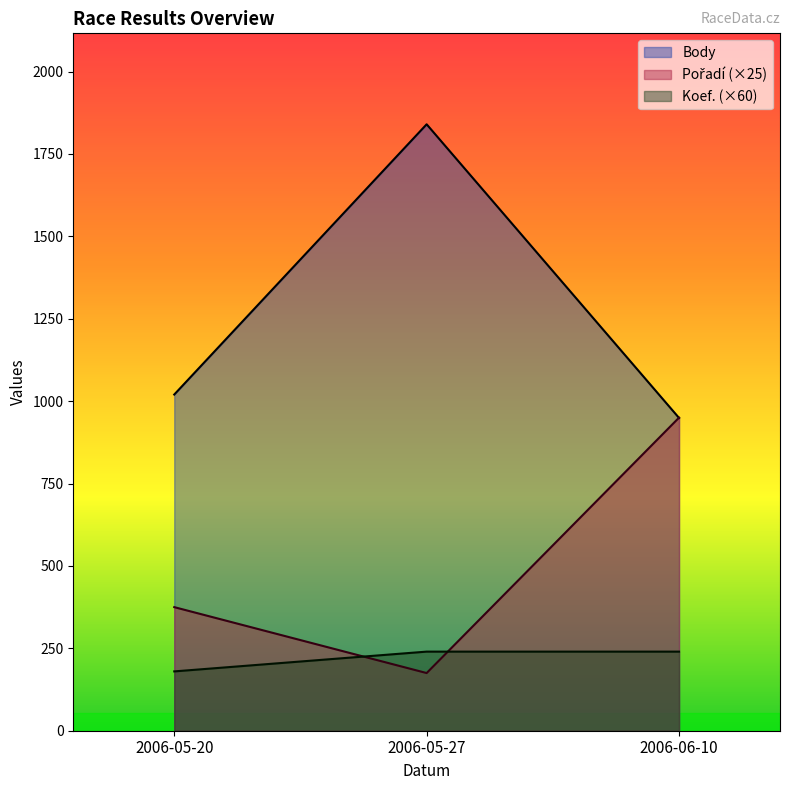

At which category is the sum across all series the highest?

2006-05-27